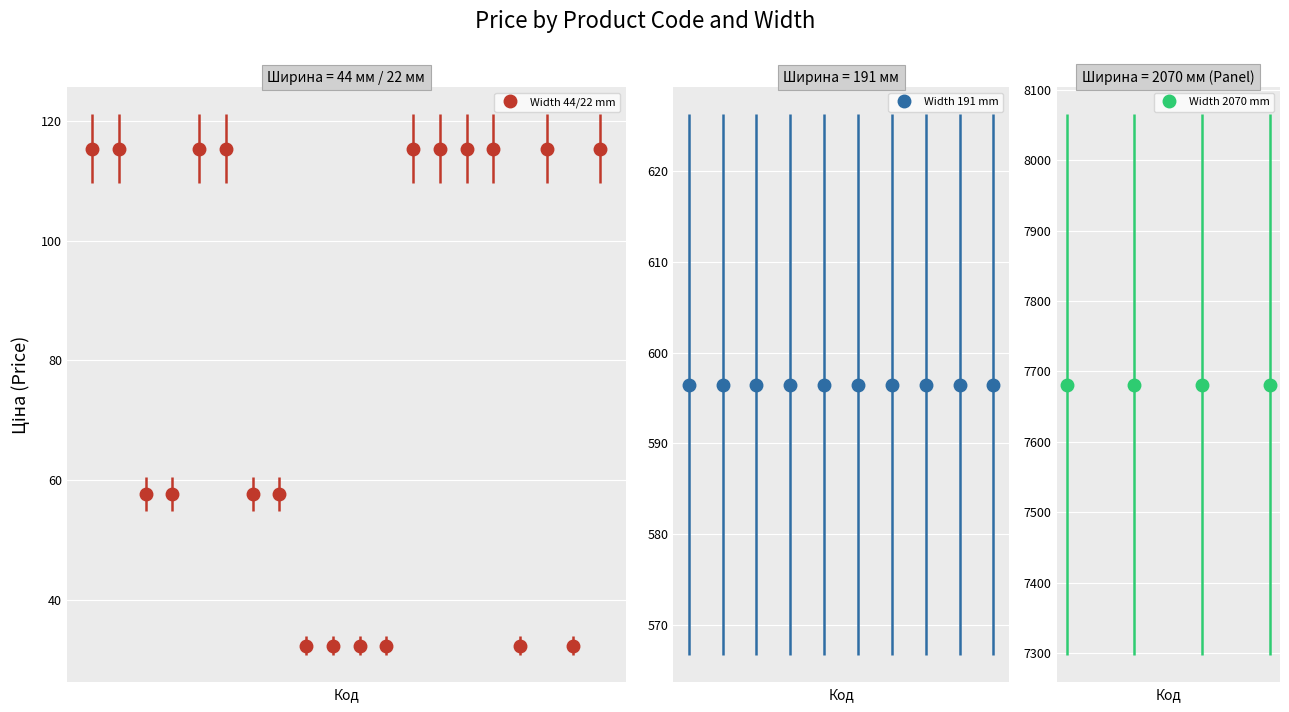

What is the difference between the second highest and second lowest values?

83.1